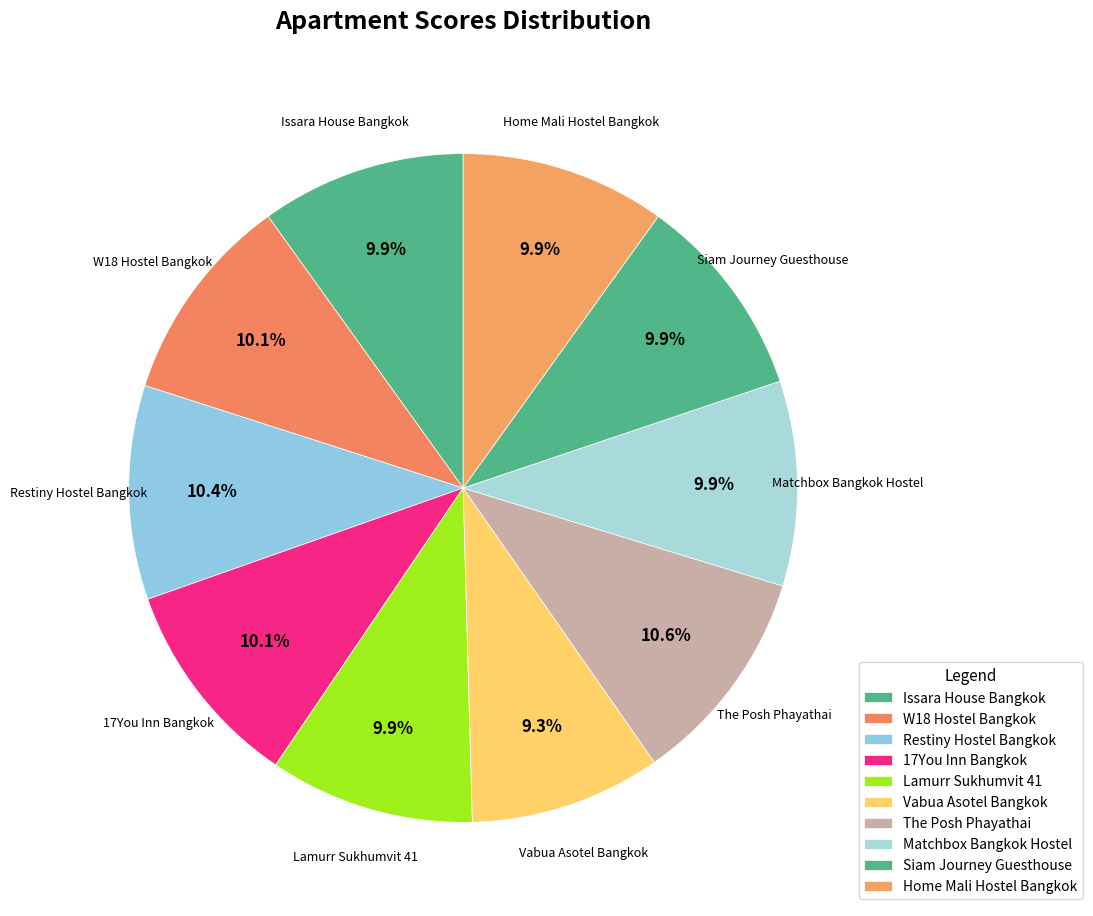

What percentage is the The Posh Phayathai slice, to the nearest percent?

11%